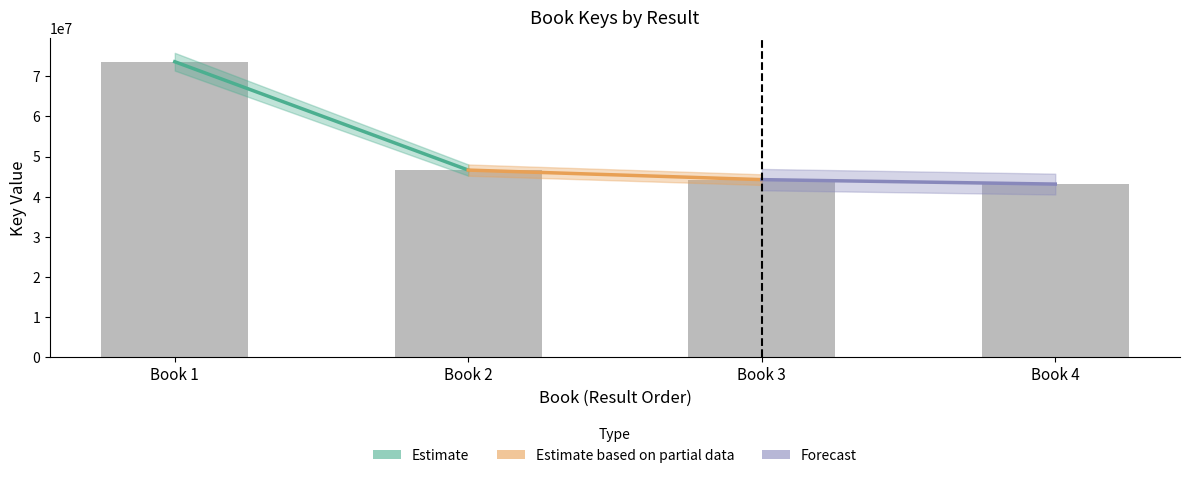

What is the difference between the values at Book 1 and Book 3?

29348281